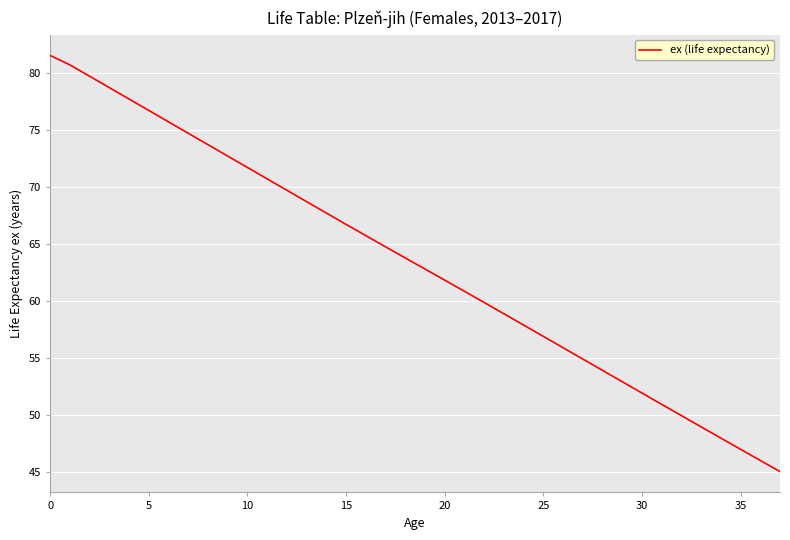

What is the greatest value displayed?

81.5